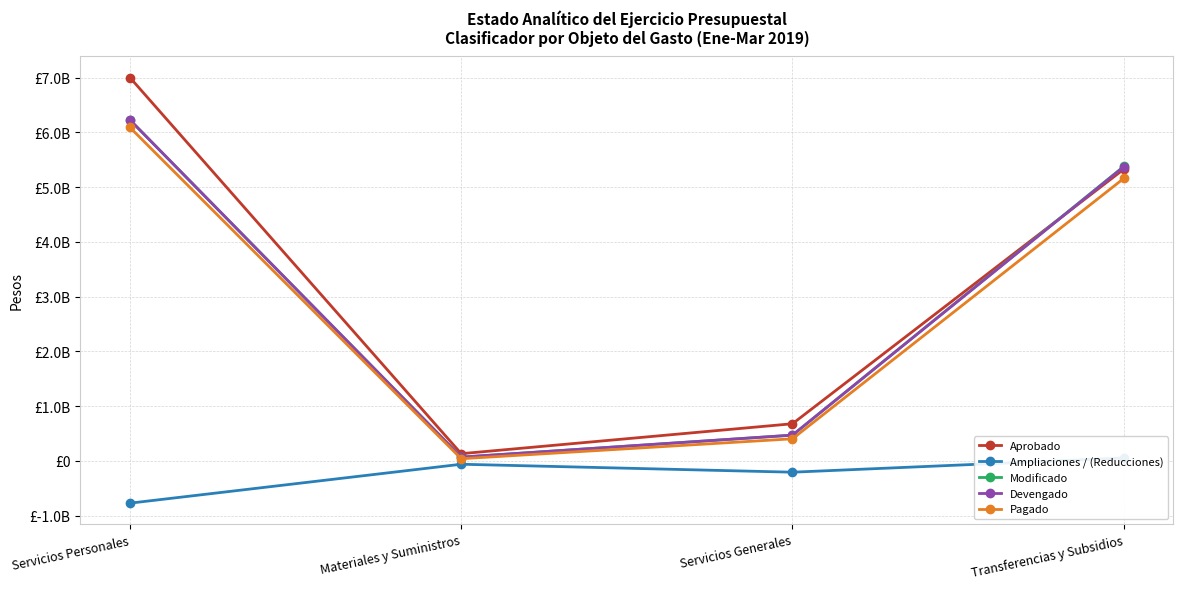

True or false: Pagado and Devengado cross at least once.

False